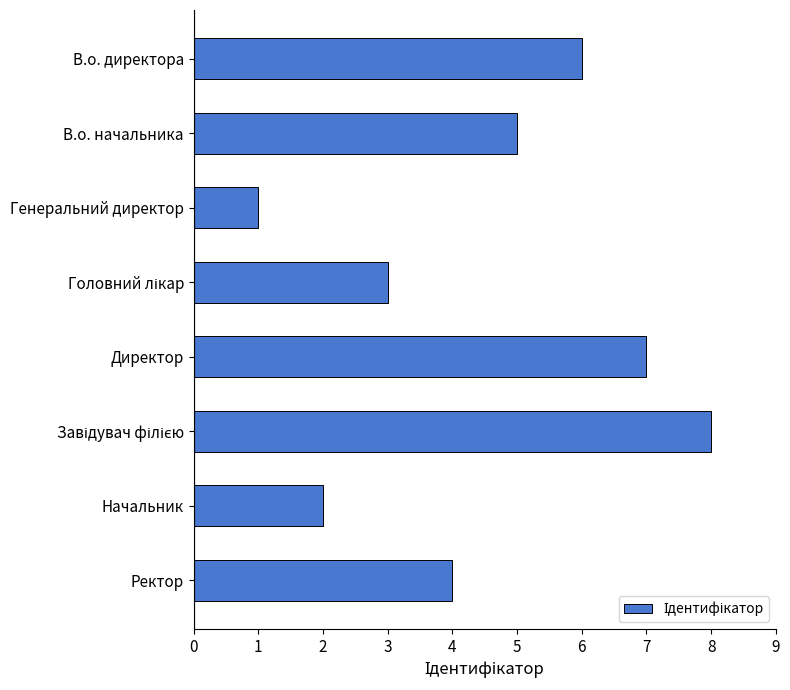

What is the ratio of the value at Начальник to the value at Генеральний директор?

2.0